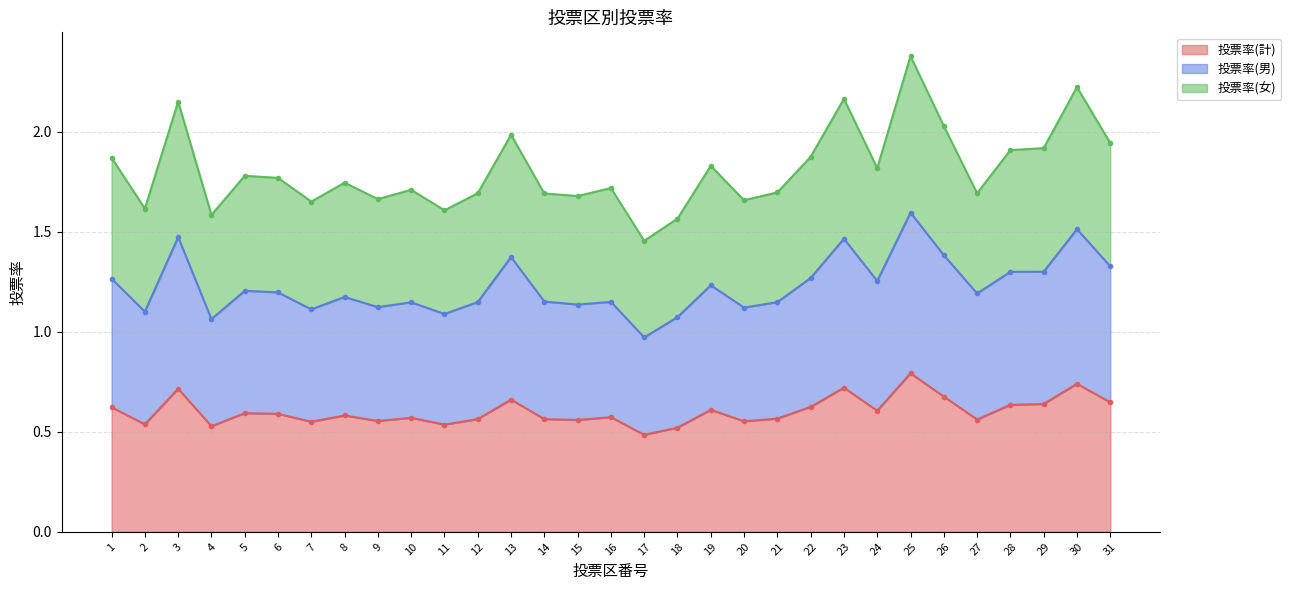

What is the difference between the 投票率(男) values at 6 and 22?

0.1